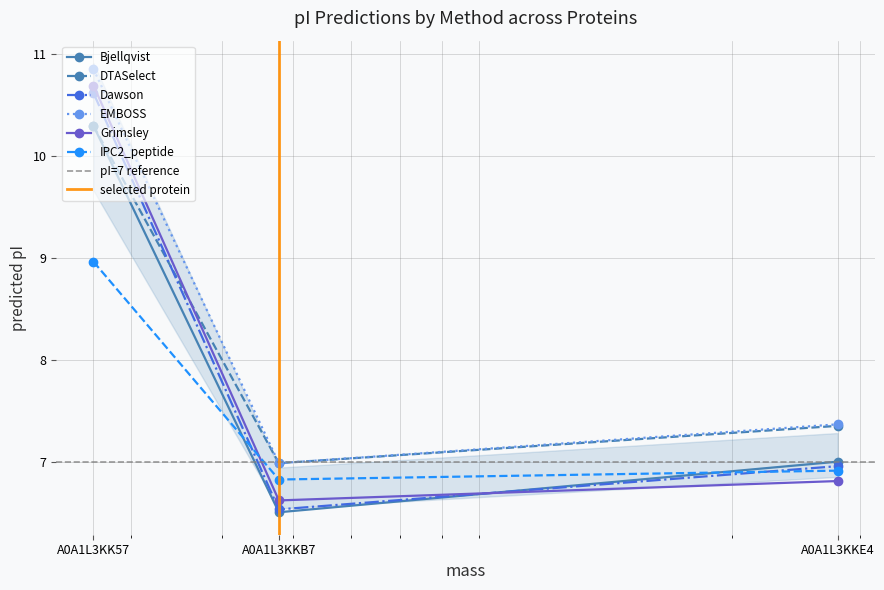

What are all the series names shown in the legend?

Bjellqvist, DTASelect, Dawson, EMBOSS, Grimsley, IPC2_peptide